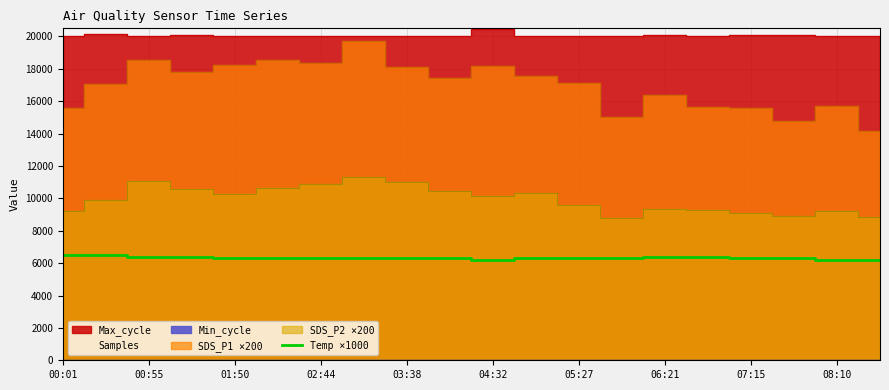

The value of Temp ×1000 at 07:15 is 3106. True or false?

False